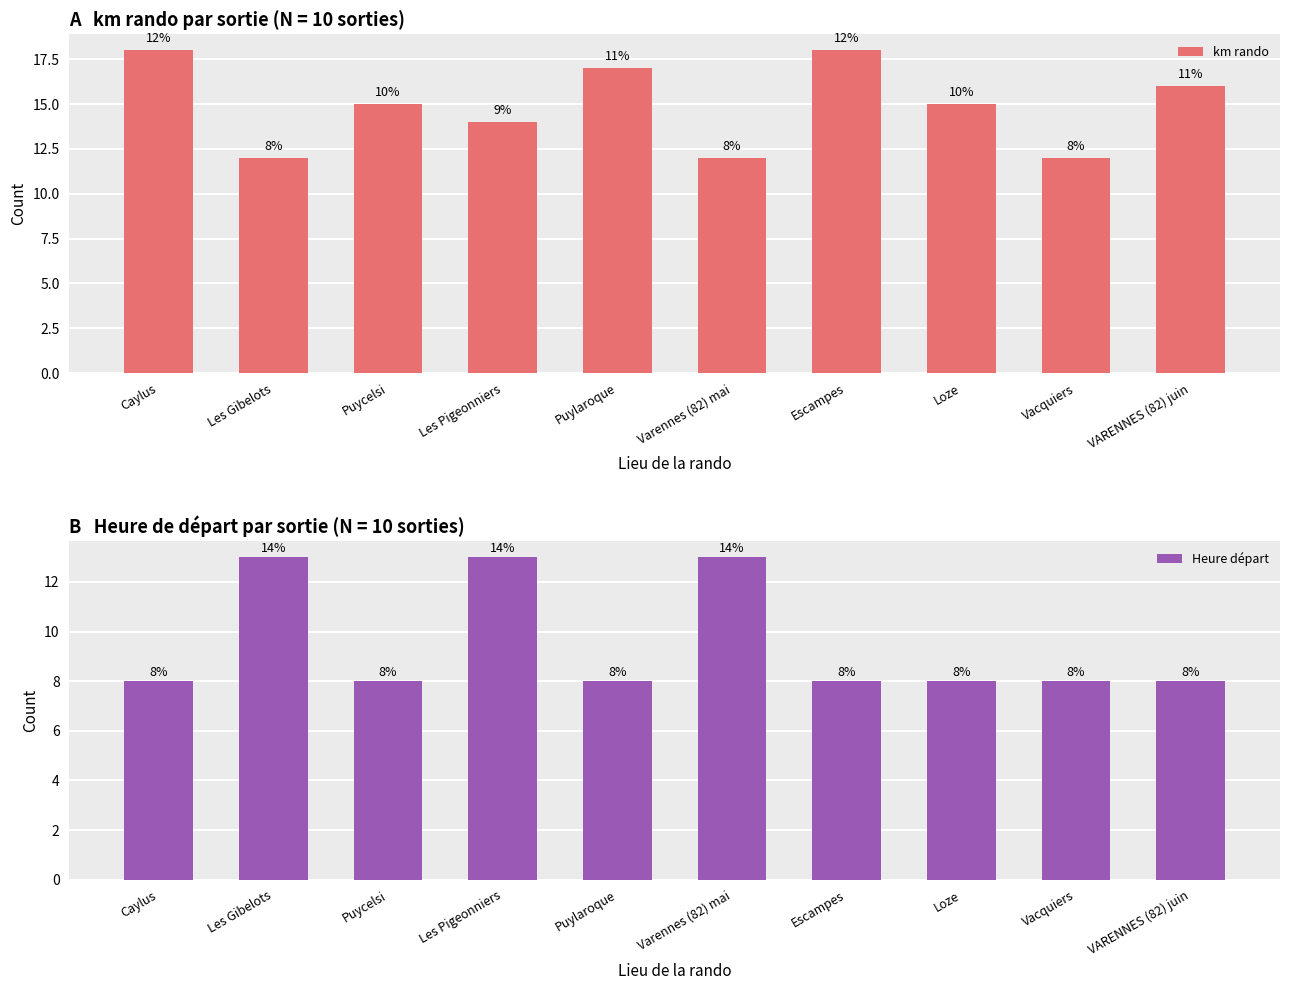

What is the difference between the highest and lowest values at Puycelsi?

7